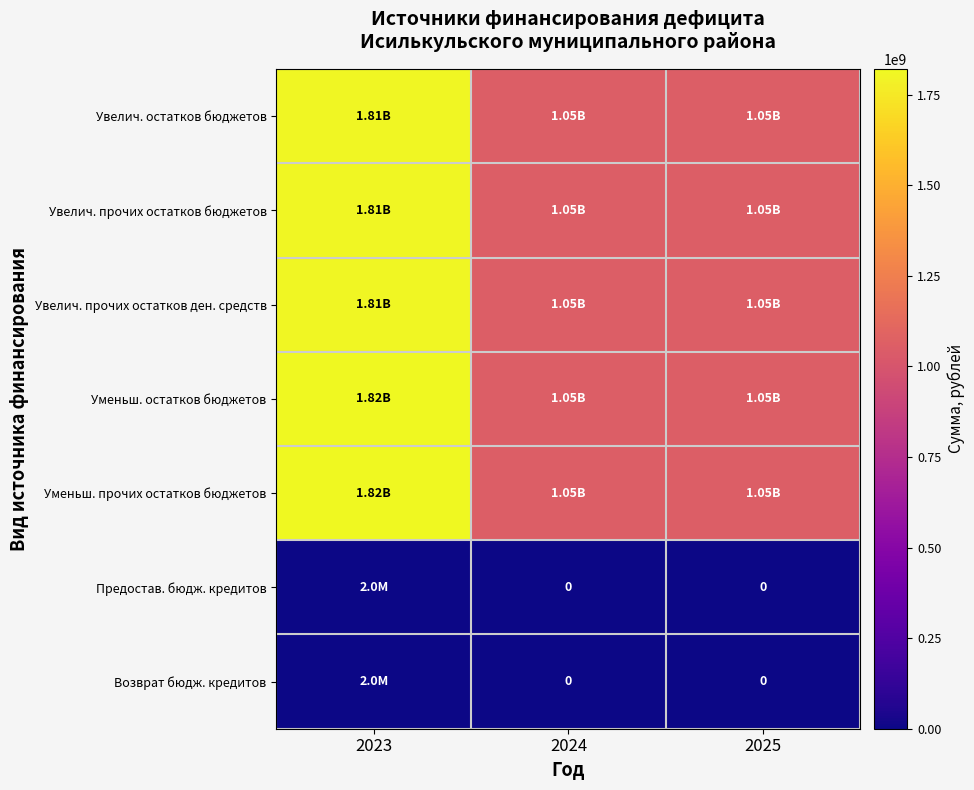

At which category is the sum across all series the highest?

2023